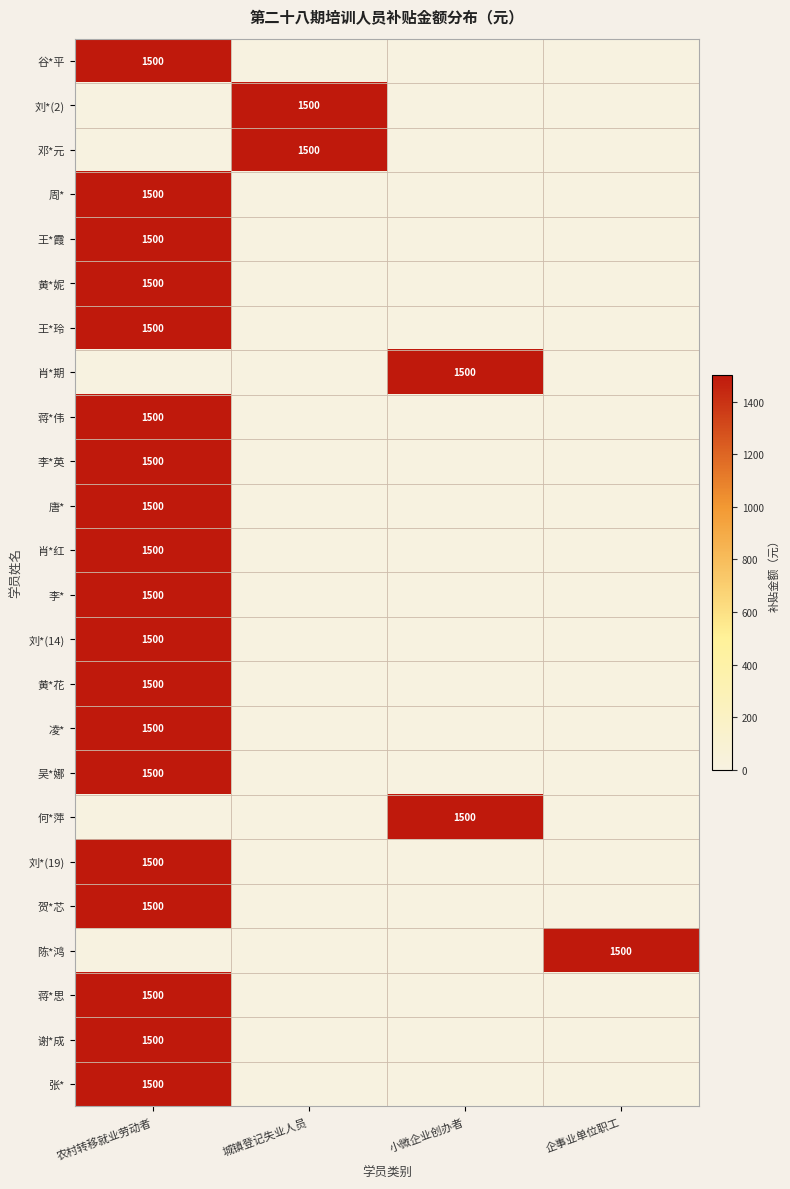

The 陈*鸿 series shows 2523 at 企事业单位职工. True or false?

False